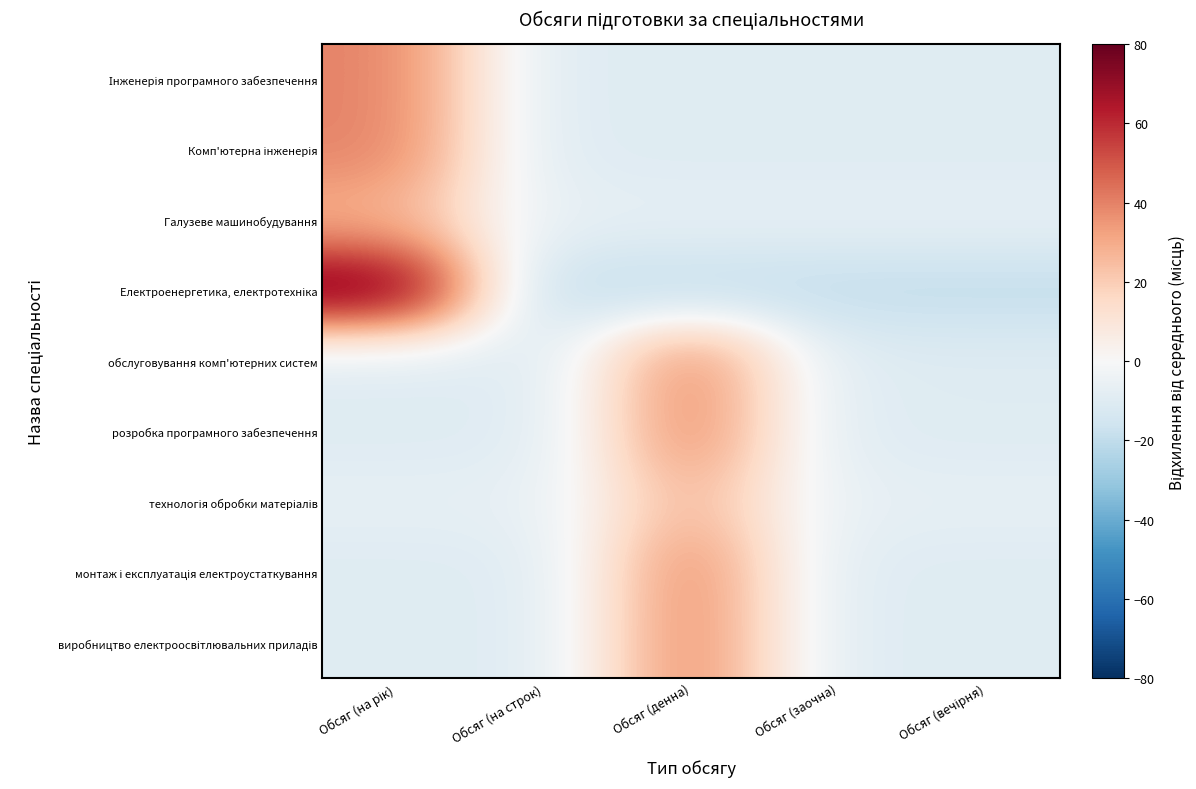

At which category is the sum across all series the highest?

Обсяг (на рік)